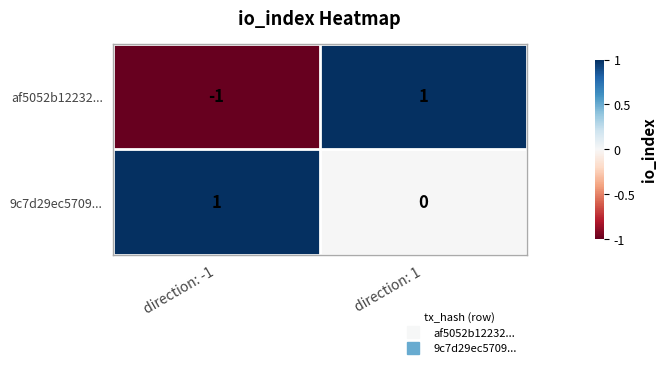

Which series has the largest range (max minus min)?

af5052b12232...